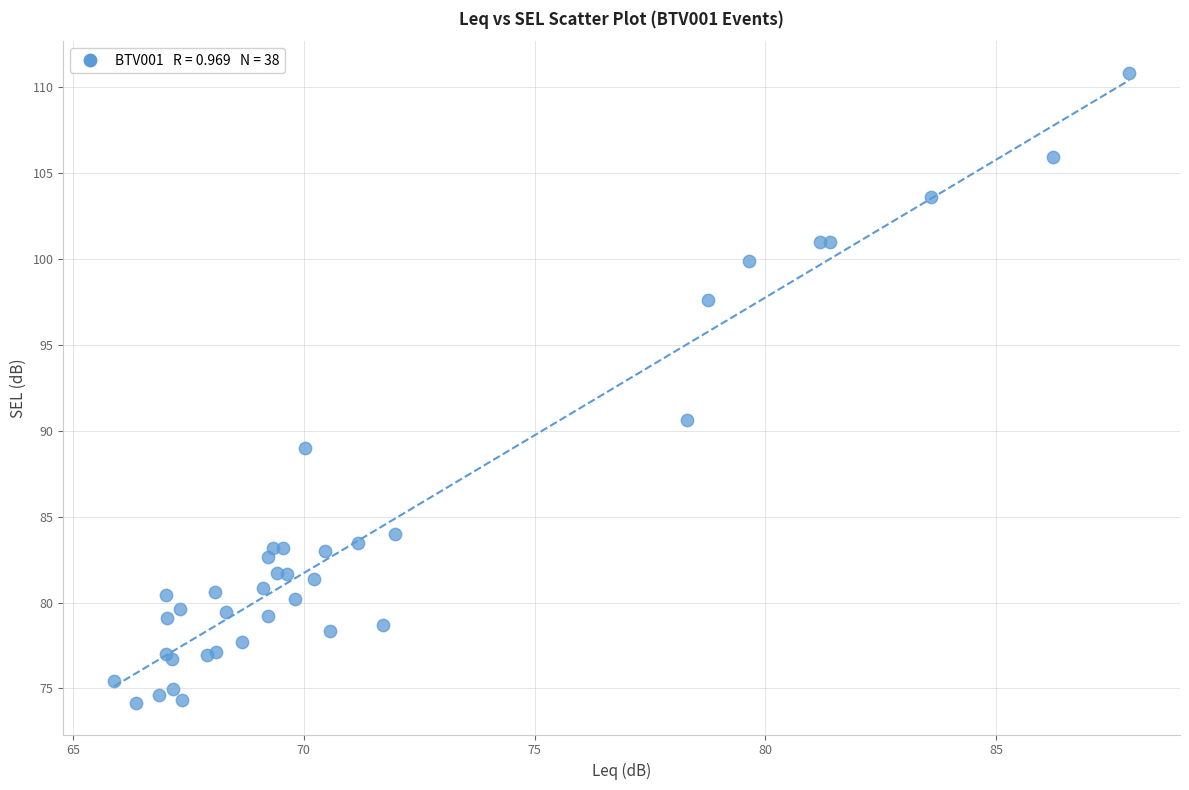

What Y value in the scatter plot is closest to 92?

90.6